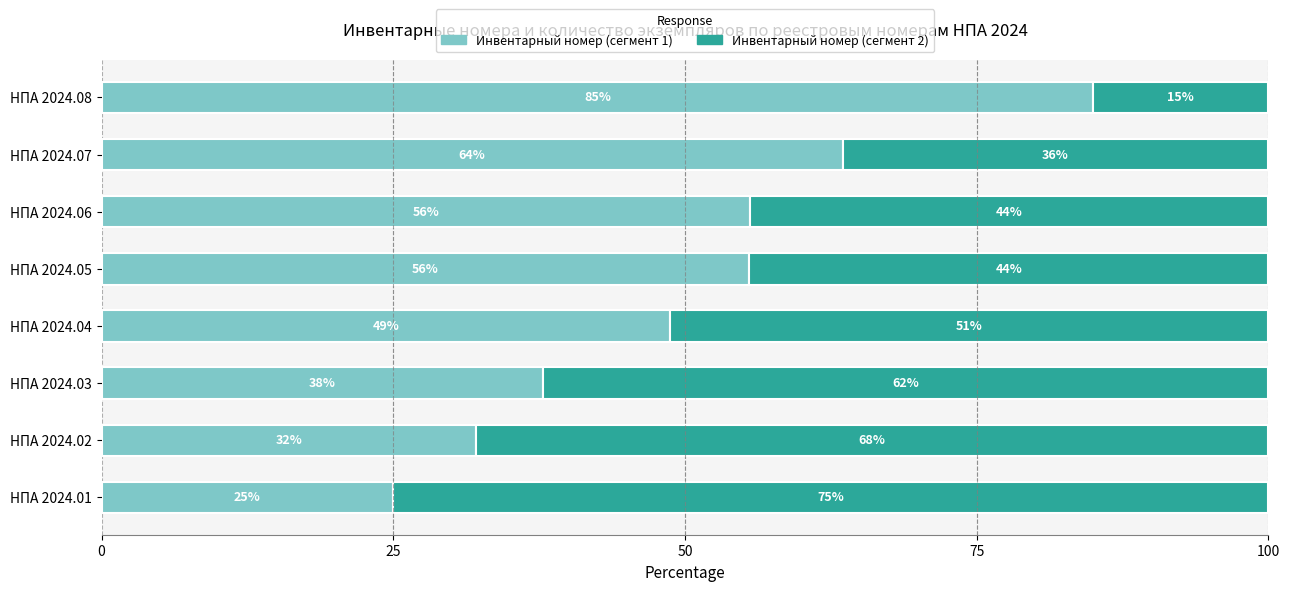

What are all the series names shown in the legend?

Инвентарный номер (сегмент 1), Инвентарный номер (сегмент 2)